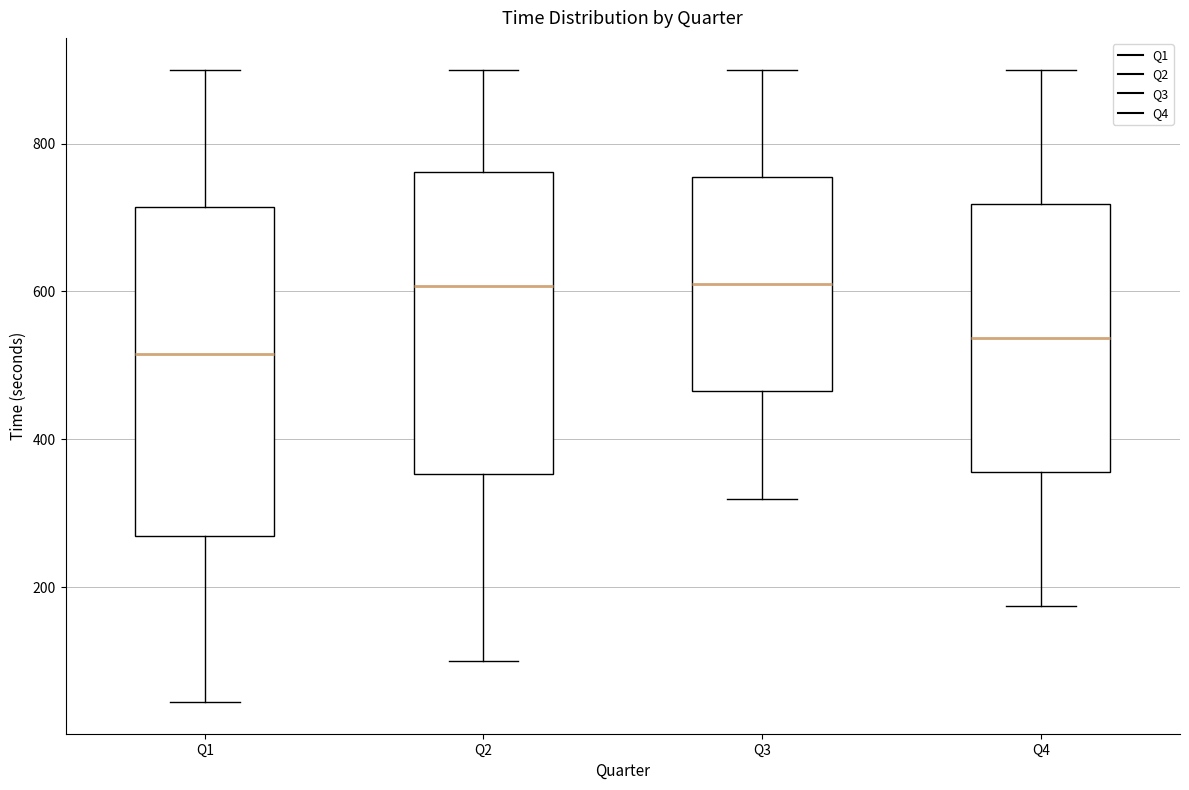

Which box is the tallest, from its lower edge to its upper edge?

Q1